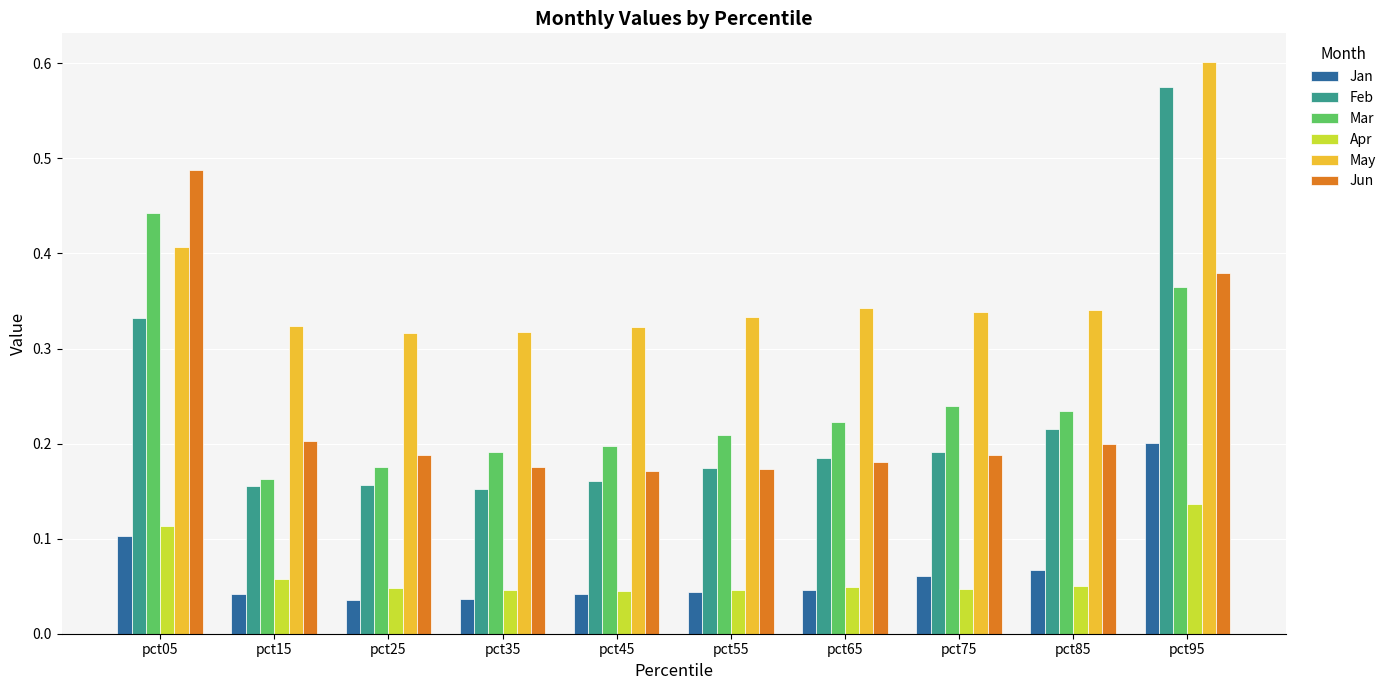

List the series in order of their peak value, lowest first.

Apr, Jan, Mar, Jun, Feb, May